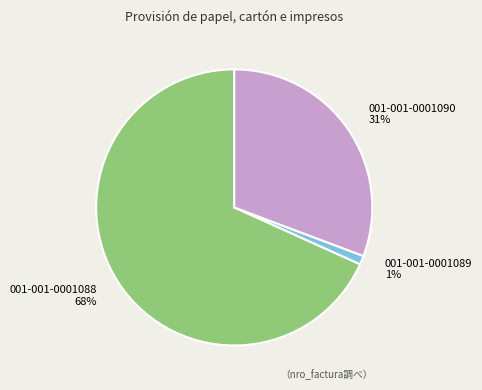

To the nearest percent, what percentage of the pie is 001-001-0001088?

68%